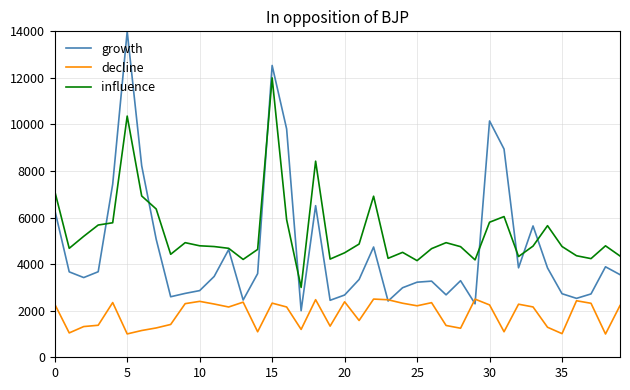

Rank the series by their average value, from highest to lowest.

influence, growth, decline